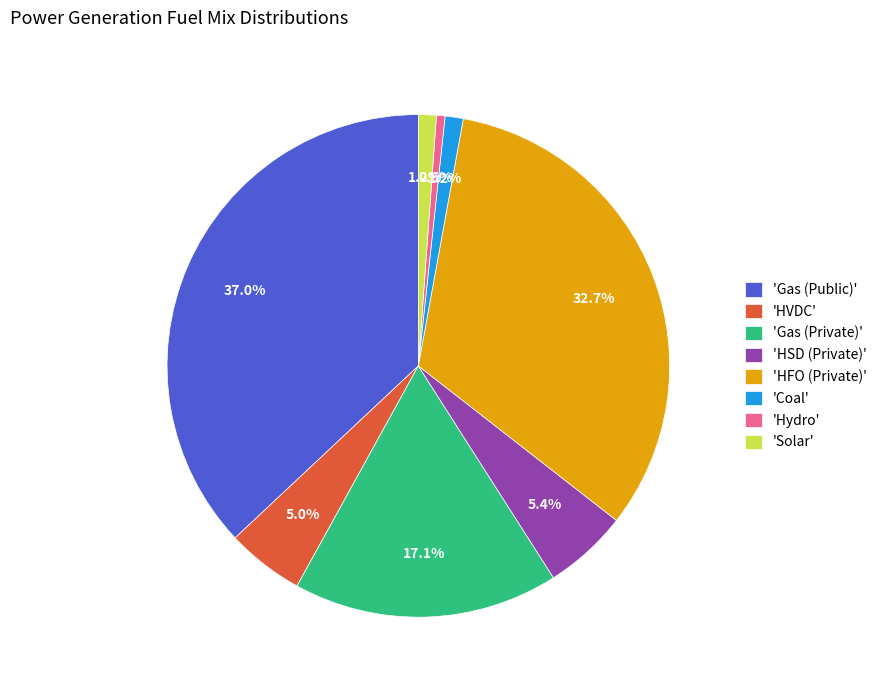

Which category has the biggest portion of the pie?

'Gas (Public)'